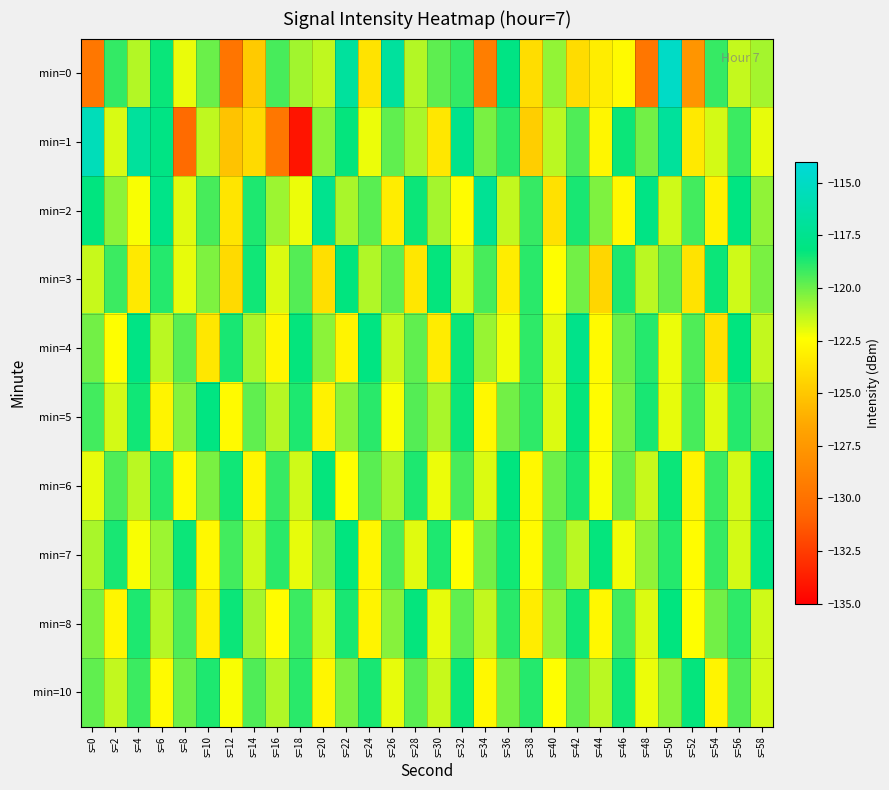

Reading left to right, what are all the values shown in this chart?

min=0: s=0=-129.7	s=2=-119.1	s=4=-121.2	s=6=-118.4	s=8=-122.1	s=10=-120.0	s=12=-129.8	s=14=-124.9	s=16=-119.4	s=18=-120.9	s=20=-121.4	s=22=-116.8	s=24=-123.7	s=26=-116.8	s=28=-121.2	s=30=-119.8	s=32=-119.1	s=34=-129.1	s=36=-117.9	s=38=-124.0	s=40=-120.6	s=42=-124.0	s=44=-123.2	s=46=-122.6	s=48=-129.7	s=50=-114.9	s=52=-127.6	s=54=-119.1	s=56=-121.4	s=58=-120.9
min=1: s=0=-115.5	s=2=-121.8	s=4=-116.8	s=6=-118.0	s=8=-130.4	s=10=-121.4	s=12=-125.2	s=14=-124.1	s=16=-129.6	s=18=-134.1	s=20=-120.5	s=22=-118.3	s=24=-122.1	s=26=-119.8	s=28=-121.0	s=30=-123.5	s=32=-117.6	s=34=-120.2	s=36=-118.9	s=38=-124.7	s=40=-121.3	s=42=-119.5	s=44=-122.8	s=46=-118.4	s=48=-120.1	s=50=-116.9	s=52=-123.4	s=54=-121.7	s=56=-119.2	s=58=-122.0
min=2: s=0=-118.2	s=2=-120.5	s=4=-122.3	s=6=-117.8	s=8=-121.9	s=10=-119.4	s=12=-123.6	s=14=-118.7	s=16=-120.8	s=18=-122.1	s=20=-117.5	s=22=-121.0	s=24=-119.7	s=26=-123.2	s=28=-118.4	s=30=-120.9	s=32=-122.5	s=34=-117.2	s=36=-121.4	s=38=-119.1	s=40=-123.8	s=42=-118.6	s=44=-120.3	s=46=-122.7	s=48=-117.9	s=50=-121.6	s=52=-119.3	s=54=-123.0	s=56=-118.1	s=58=-120.6
min=3: s=0=-121.5	s=2=-119.2	s=4=-123.4	s=6=-118.8	s=8=-122.0	s=10=-120.3	s=12=-124.1	s=14=-118.5	s=16=-121.8	s=18=-119.6	s=20=-123.9	s=22=-118.2	s=24=-121.1	s=26=-119.8	s=28=-123.5	s=30=-118.3	s=32=-121.7	s=34=-119.4	s=36=-123.2	s=38=-118.9	s=40=-122.4	s=42=-120.1	s=44=-124.3	s=46=-118.7	s=48=-121.3	s=50=-119.9	s=52=-123.7	s=54=-118.4	s=56=-121.6	s=58=-120.2
min=4: s=0=-120.1	s=2=-122.4	s=4=-117.9	s=6=-121.3	s=8=-119.7	s=10=-123.5	s=12=-118.6	s=14=-121.0	s=16=-122.8	s=18=-118.3	s=20=-120.5	s=22=-122.9	s=24=-118.1	s=26=-121.5	s=28=-119.8	s=30=-123.3	s=32=-118.4	s=34=-120.7	s=36=-122.2	s=38=-119.0	s=40=-121.9	s=42=-117.7	s=44=-122.6	s=46=-120.0	s=48=-118.8	s=50=-122.1	s=52=-119.5	s=54=-123.8	s=56=-118.2	s=58=-121.4
min=5: s=0=-119.3	s=2=-121.7	s=4=-118.5	s=6=-122.9	s=8=-120.4	s=10=-118.1	s=12=-122.6	s=14=-119.8	s=16=-121.2	s=18=-118.7	s=20=-123.0	s=22=-120.5	s=24=-118.9	s=26=-122.3	s=28=-119.6	s=30=-121.0	s=32=-118.4	s=34=-122.7	s=36=-120.1	s=38=-119.0	s=40=-121.8	s=42=-118.3	s=44=-122.5	s=46=-120.2	s=48=-118.6	s=50=-122.0	s=52=-119.4	s=54=-121.9	s=56=-118.8	s=58=-120.6
min=6: s=0=-122.0	s=2=-119.5	s=4=-121.3	s=6=-118.8	s=8=-122.6	s=10=-120.2	s=12=-118.5	s=14=-122.8	s=16=-119.1	s=18=-121.6	s=20=-118.3	s=22=-122.4	s=24=-119.7	s=26=-121.0	s=28=-118.7	s=30=-122.1	s=32=-119.4	s=34=-121.8	s=36=-118.2	s=38=-122.7	s=40=-120.0	s=42=-118.6	s=44=-122.3	s=46=-119.9	s=48=-121.5	s=50=-118.4	s=52=-122.9	s=54=-119.2	s=56=-121.7	s=58=-118.1
min=7: s=0=-121.0	s=2=-118.6	s=4=-122.3	s=6=-120.8	s=8=-118.4	s=10=-122.7	s=12=-119.3	s=14=-121.6	s=16=-118.9	s=18=-122.0	s=20=-120.4	s=22=-118.2	s=24=-122.8	s=26=-119.5	s=28=-121.9	s=30=-118.7	s=32=-122.4	s=34=-120.1	s=36=-118.5	s=38=-122.6	s=40=-119.8	s=42=-121.3	s=44=-118.3	s=46=-122.2	s=48=-120.6	s=50=-118.8	s=52=-122.5	s=54=-119.1	s=56=-121.7	s=58=-118.0
min=8: s=0=-120.3	s=2=-122.8	s=4=-118.7	s=6=-121.2	s=8=-119.5	s=10=-123.1	s=12=-118.4	s=14=-120.9	s=16=-122.5	s=18=-119.2	s=20=-121.7	s=22=-118.6	s=24=-122.9	s=26=-120.4	s=28=-118.3	s=30=-122.0	s=32=-119.8	s=34=-121.4	s=36=-118.9	s=38=-123.2	s=40=-120.6	s=42=-118.5	s=44=-122.7	s=46=-119.3	s=48=-121.8	s=50=-118.2	s=52=-122.4	s=54=-120.1	s=56=-119.0	s=58=-121.6
min=10: s=0=-119.8	s=2=-121.4	s=4=-119.2	s=6=-122.6	s=8=-120.0	s=10=-118.7	s=12=-122.3	s=14=-119.5	s=16=-121.1	s=18=-118.9	s=20=-122.8	s=22=-120.3	s=24=-118.6	s=26=-122.0	s=28=-119.7	s=30=-121.5	s=32=-118.4	s=34=-122.7	s=36=-120.2	s=38=-118.8	s=40=-122.4	s=42=-119.9	s=44=-121.3	s=46=-118.5	s=48=-122.1	s=50=-120.5	s=52=-118.3	s=54=-122.9	s=56=-119.6	s=58=-121.7